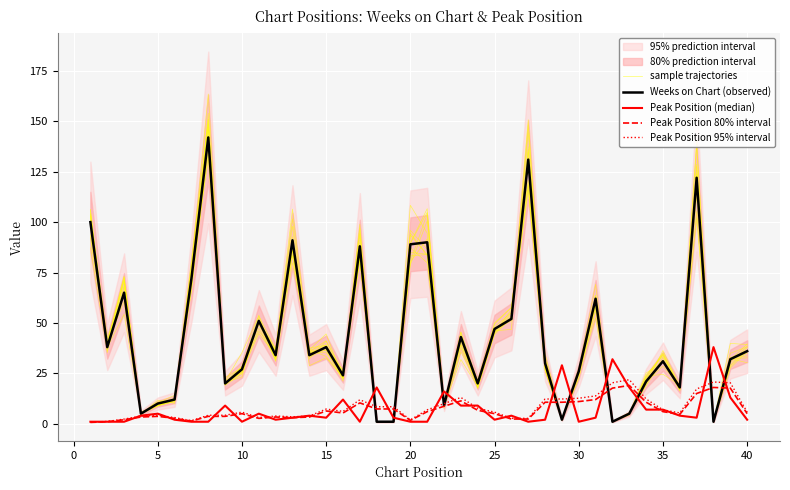

Reading right to left, list all the values displayed in this chart.

sample trajectories: 36.6	28.6	0.8	124.0	16.2	33.0	19.2	5.0	1.1	59.0	25.4	1.9	30.9	118.9	52.5	45.0	17.7	43.2	8.8	100.6	78.9	0.9	1.0	80.9	22.9	32.8	28.8	92.8	32.7	49.1	28.2	19.2	150.7	81.1	11.8	9.8	5.6	68.4	37.6	104.0
Weeks on Chart (observed): 36.0	32.0	1.0	122.0	18.0	31.0	21.0	5.0	1.0	62.0	26.0	2.0	30.0	131.0	52.0	47.0	20.0	43.0	9.0	90.0	89.0	1.0	1.0	88.0	24.0	38.0	34.0	91.0	34.0	51.0	27.0	20.0	142.0	72.0	12.0	10.0	5.0	65.0	38.0	100.0
Peak Position (median): 2.0	13.0	38.0	3.0	4.0	7.0	7.0	18.0	32.0	3.0	1.0	29.0	2.0	1.0	4.0	2.0	9.0	9.0	16.0	1.0	1.0	3.0	18.0	1.0	12.0	3.0	4.0	3.0	2.0	5.0	1.0	9.0	1.0	1.0	2.0	5.0	4.0	1.0	1.0	1.0
Peak Position 80% interval: 5.0	17.7	18.0	15.0	4.7	6.0	10.7	19.0	17.7	12.0	11.0	10.7	10.7	2.3	2.3	5.0	6.7	11.3	8.7	6.0	1.7	7.3	7.3	10.3	5.3	6.3	3.3	3.0	3.3	2.7	5.0	3.7	3.7	1.3	2.7	3.7	3.3	2.0	1.0	0.7
Peak Position 95% interval: 5.8	20.3	20.7	17.2	5.4	6.9	12.3	21.8	20.3	13.8	12.6	12.3	12.3	2.7	2.7	5.8	7.7	13.0	10.0	6.9	1.9	8.4	8.4	11.9	6.1	7.3	3.8	3.4	3.8	3.1	5.8	4.2	4.2	1.5	3.1	4.2	3.8	2.3	1.1	0.8